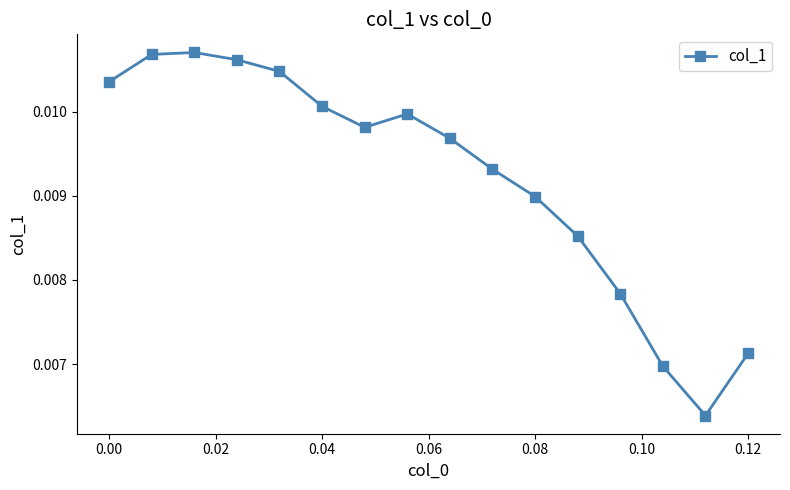

True or false: the data has more than 0 interior local peaks.

True